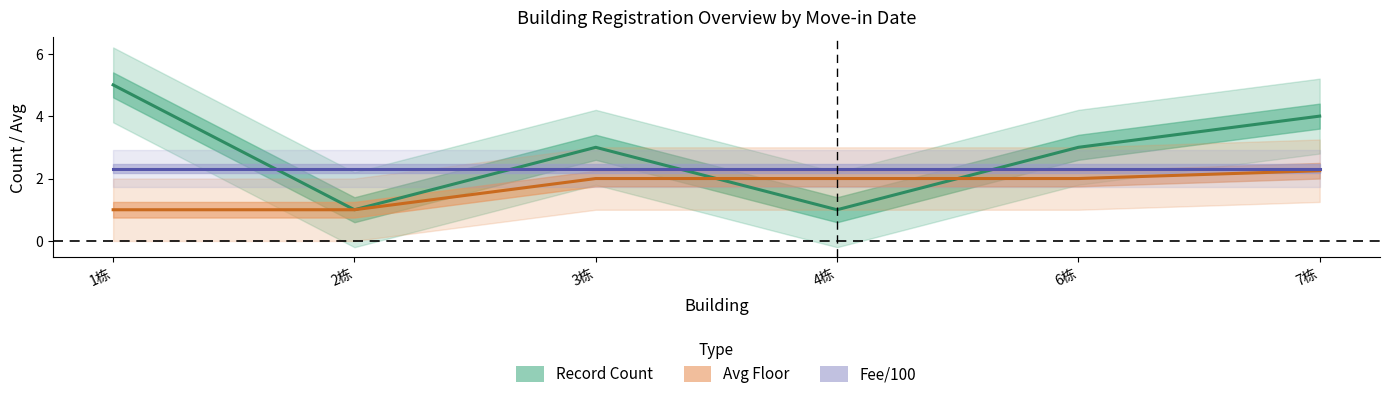

Which series ends up on top after the final intersection of Avg Floor and Record Count?

Record Count